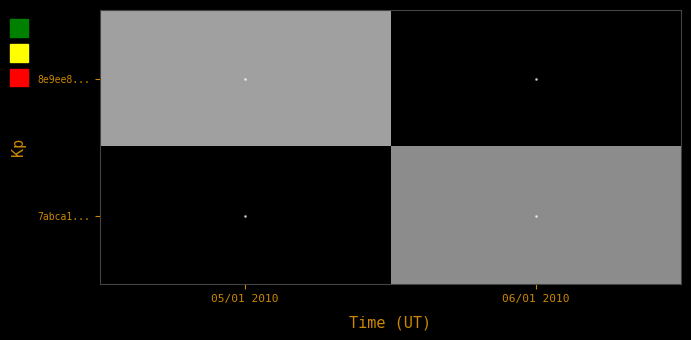

What is the maximum value for 8e9ee8...?

1685200055.0